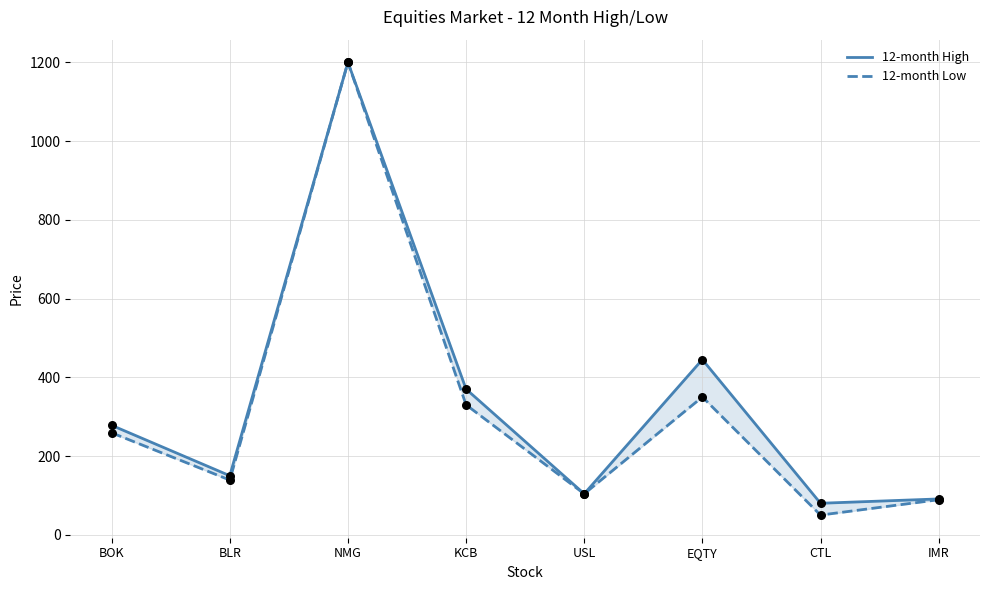

Which series has the largest total across all categories?

12-month High